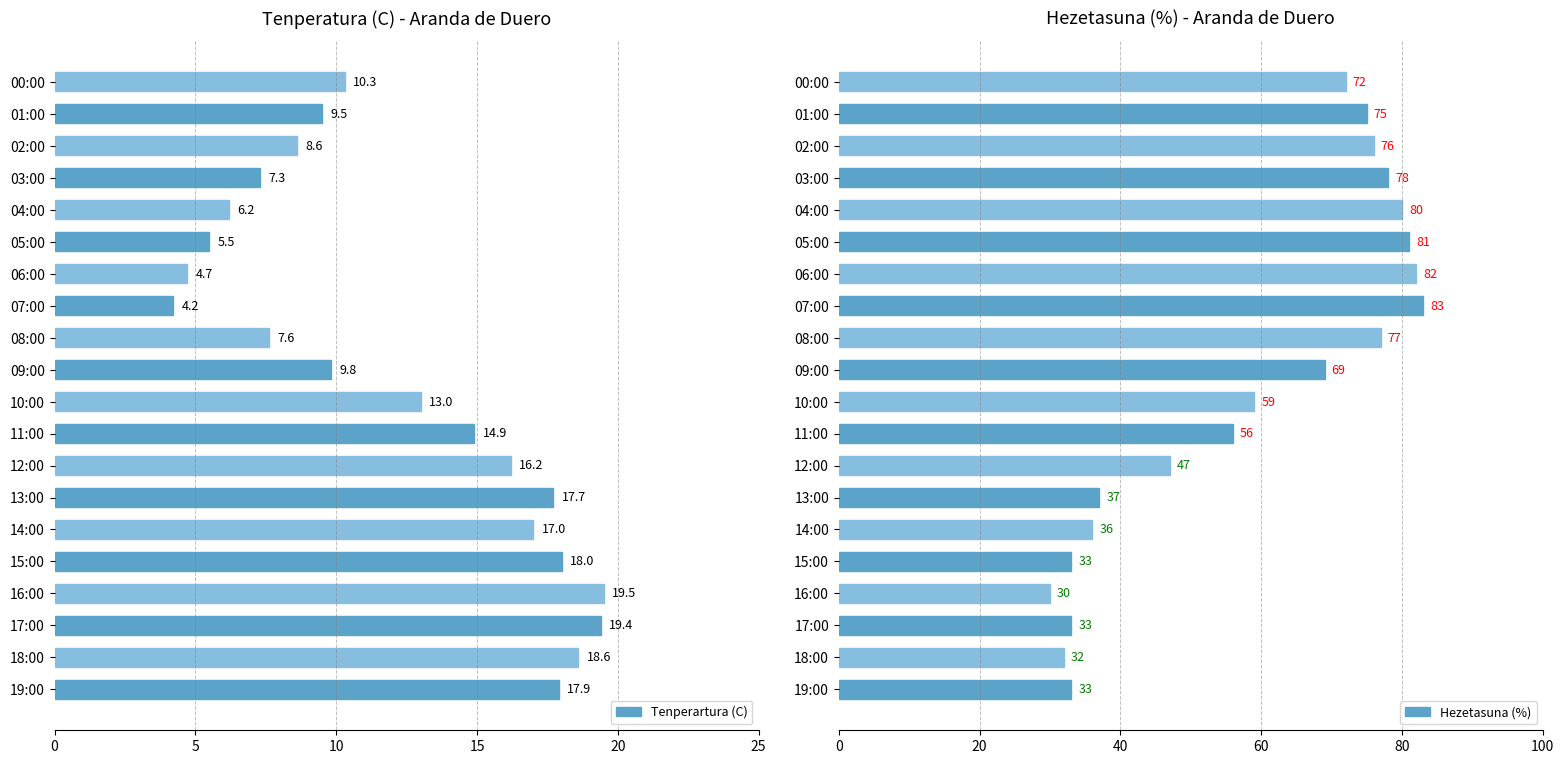

True or false: Hezetasuna (%) has a value of 43.3 at 16:00.

False